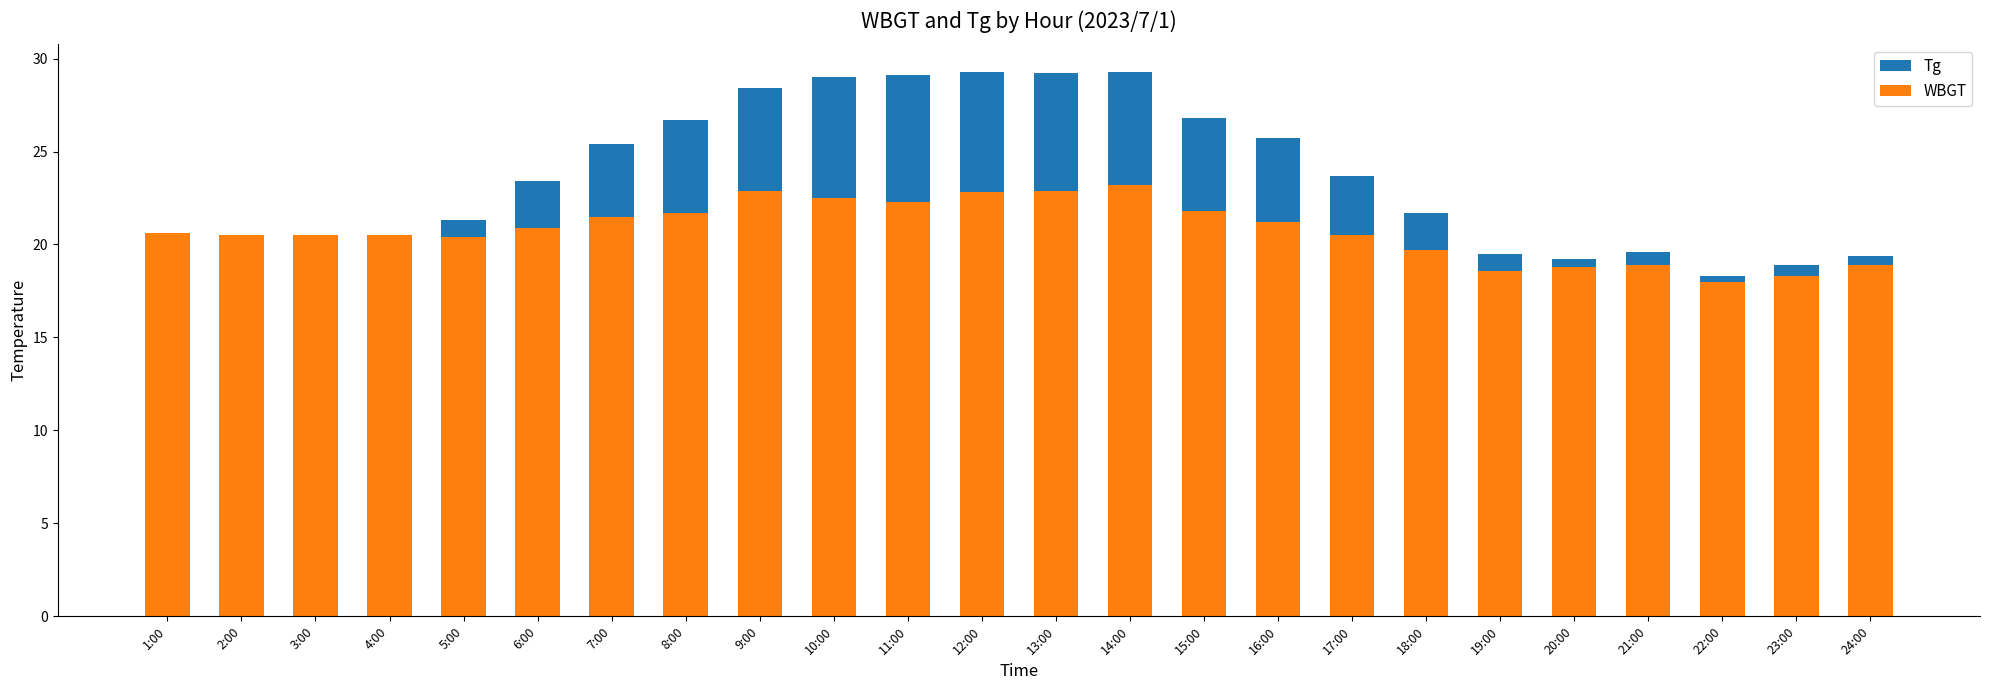

Where is WBGT nearest to the value 20?

18:00